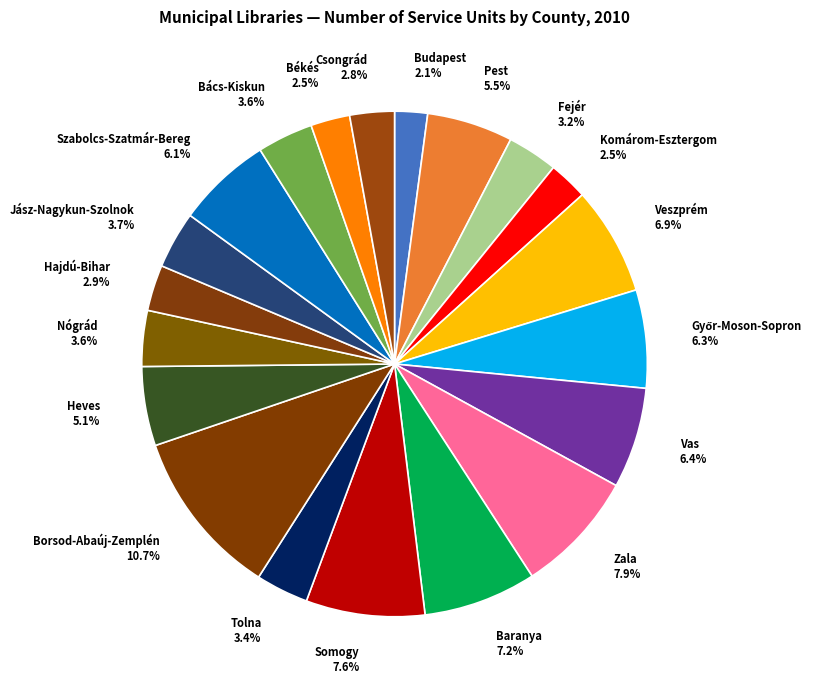

What is the largest slice in the pie chart?

Borsod-Abaúj-Zemplén